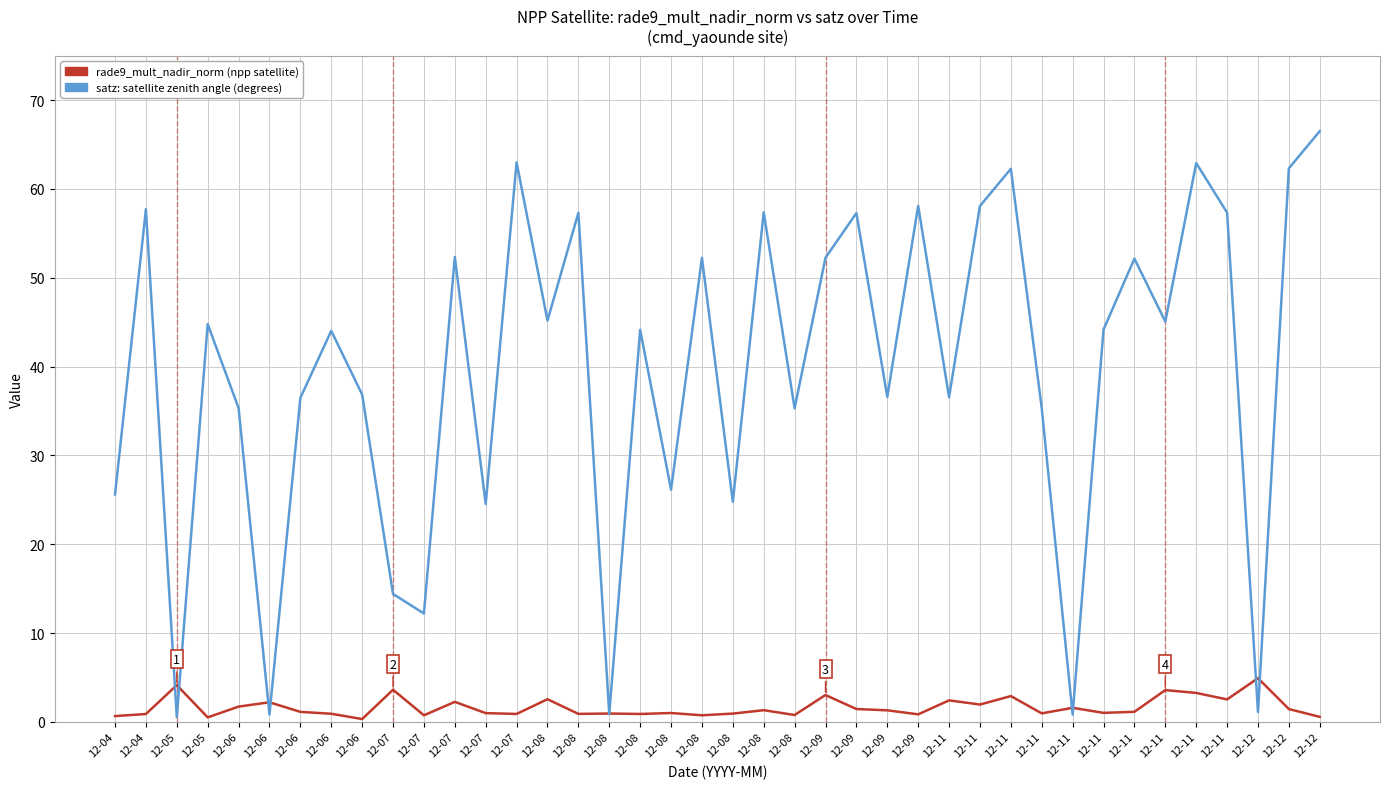

What is the total value across all series at 12-06?

37.0